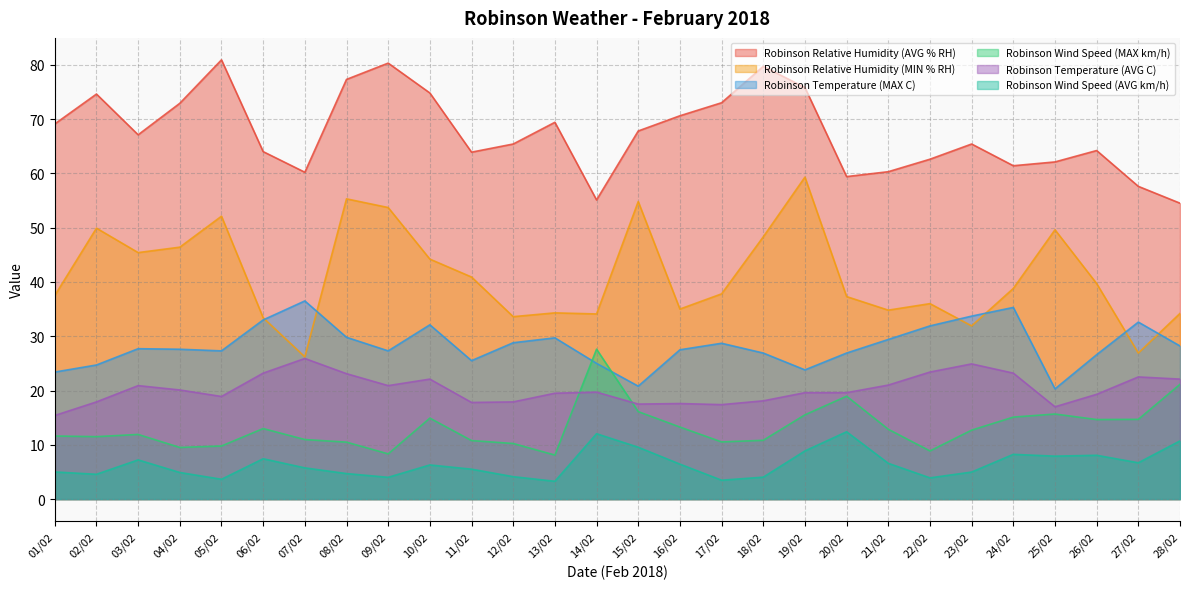

What is the label of the 26th point from the right?

03/02